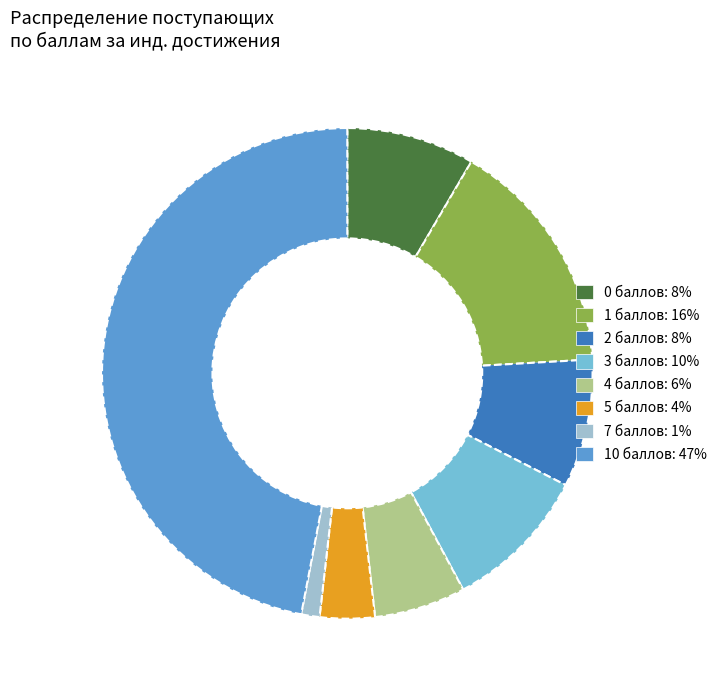

Does any single category account for the majority?

No